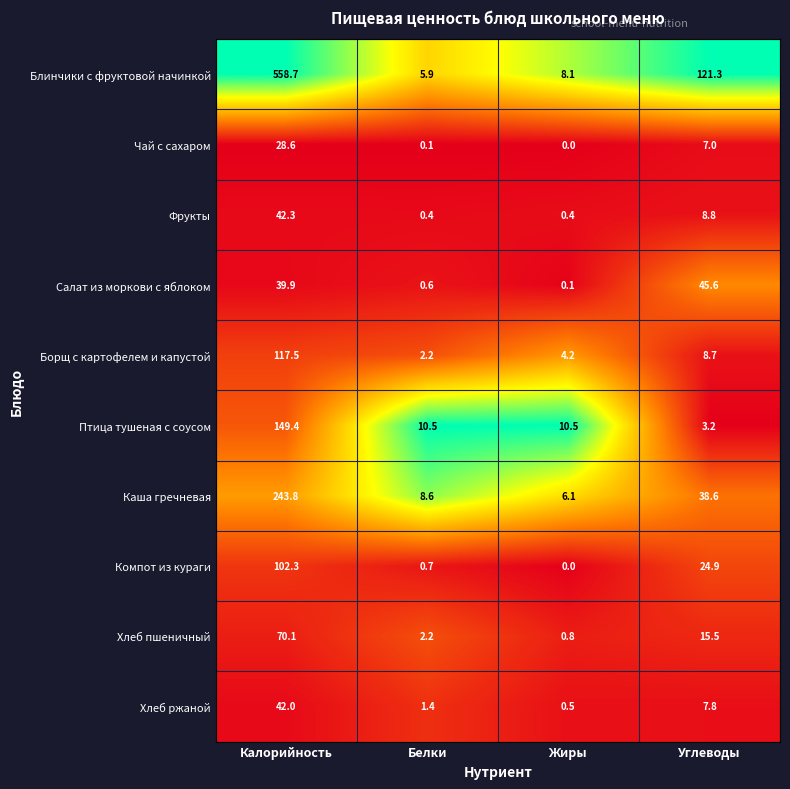

What is the sum of the Фрукты values at Белки and Калорийность?

42.7